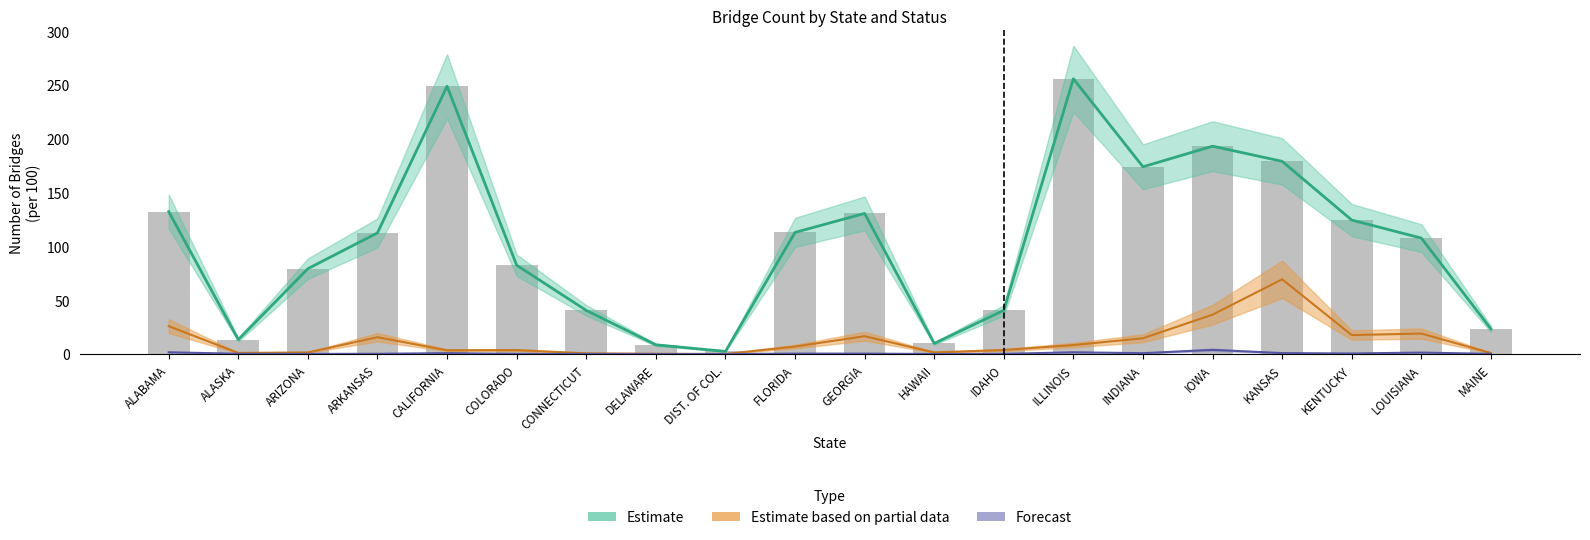

At how many categories does at least one series exceed 212?

2